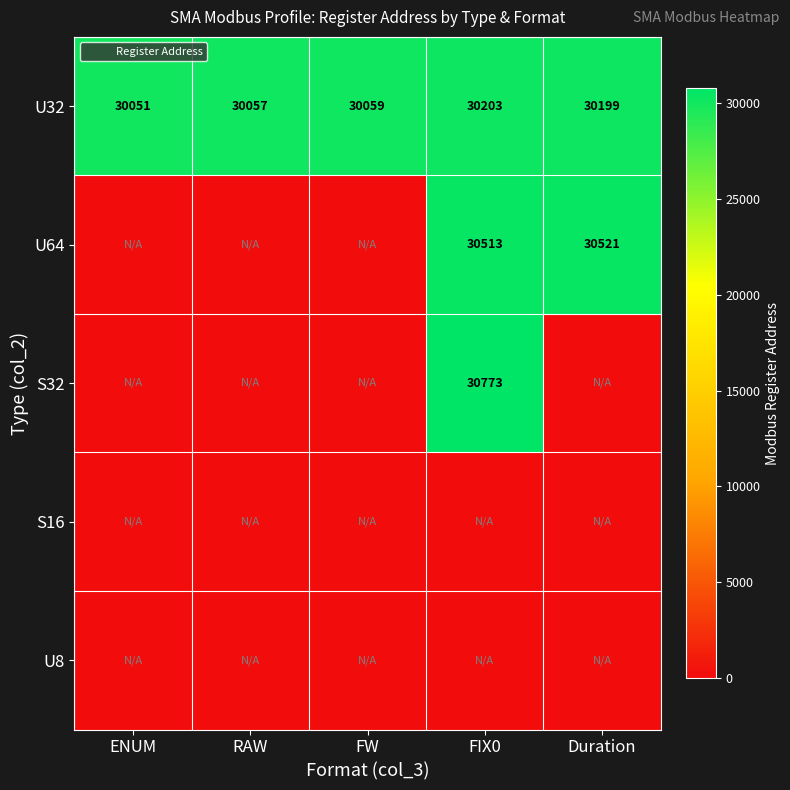

Is the value of S16 at Duration greater than the value of U32 at RAW?

No